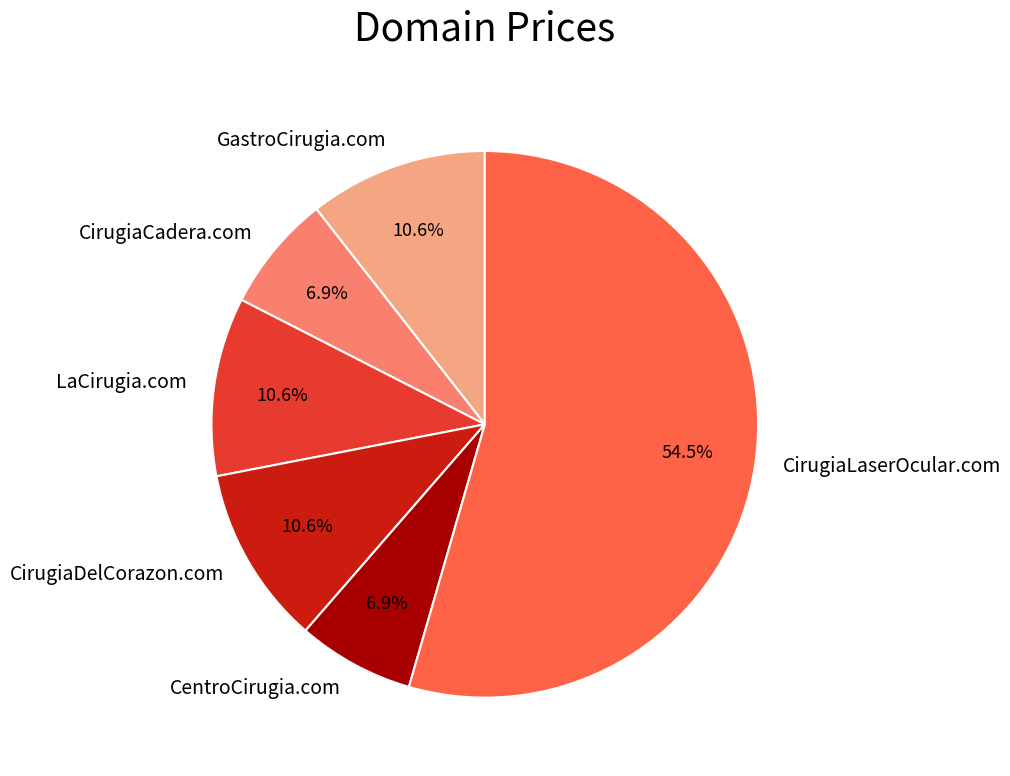

To the nearest percent, what portion does GastroCirugia.com represent?

11%